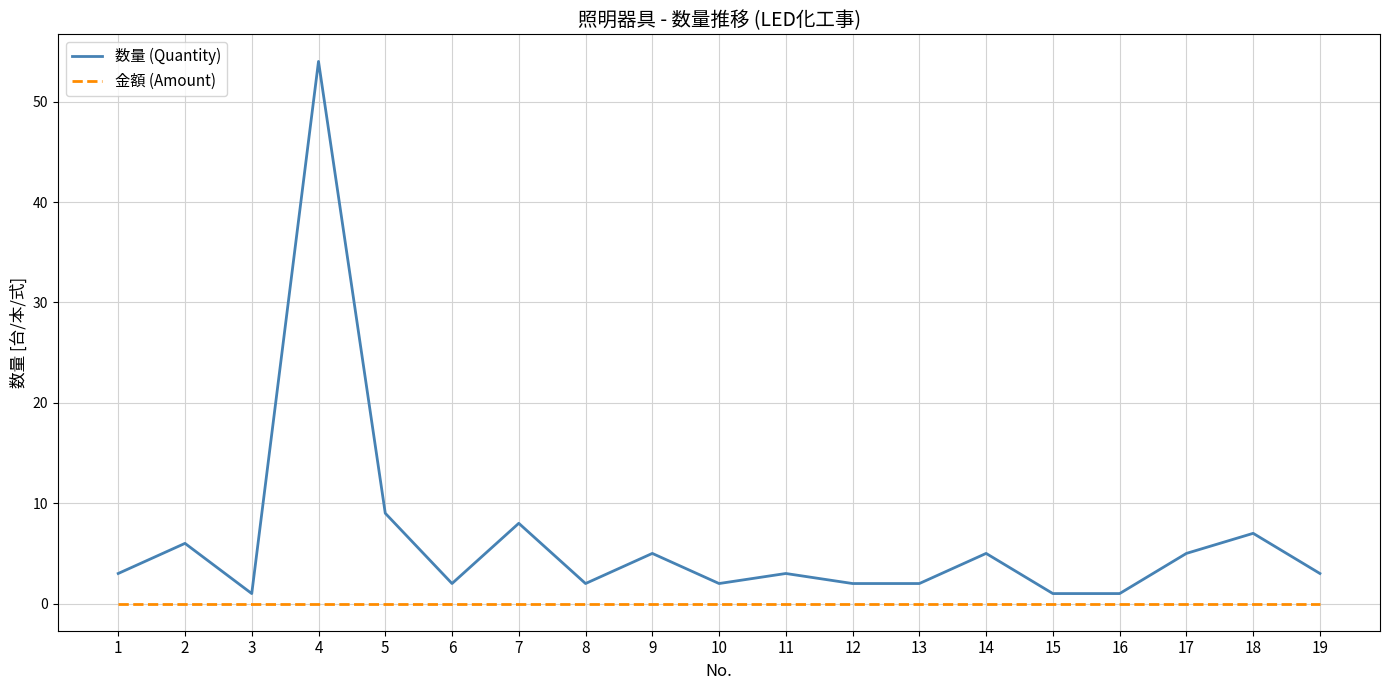

List the series in order of their peak value, lowest first.

金額 (Amount), 数量 (Quantity)